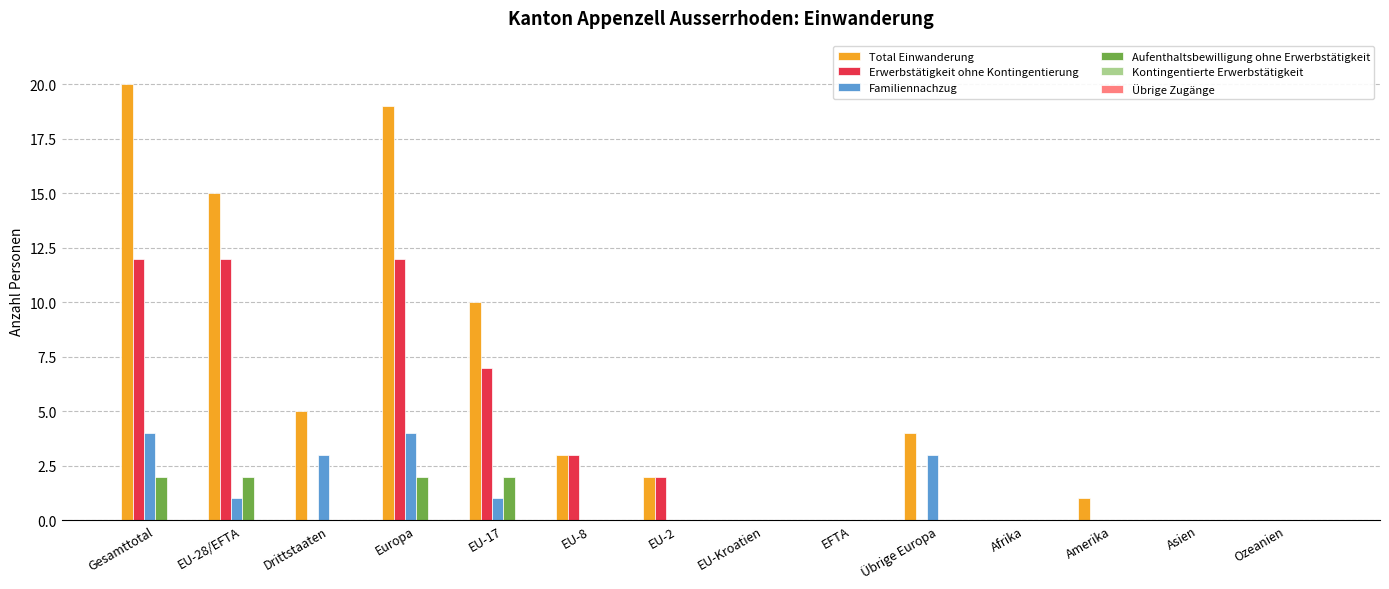

What is the sum of the Total Einwanderung values at Europa and Amerika?

20